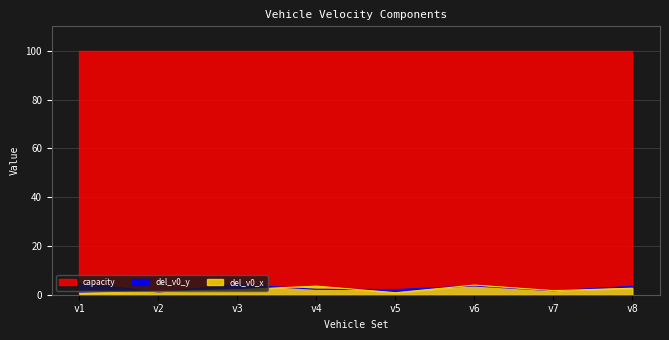

Rank the categories by del_v0_y value from lowest to highest.

v2, v7, v5, v4, v8, v6, v3, v1